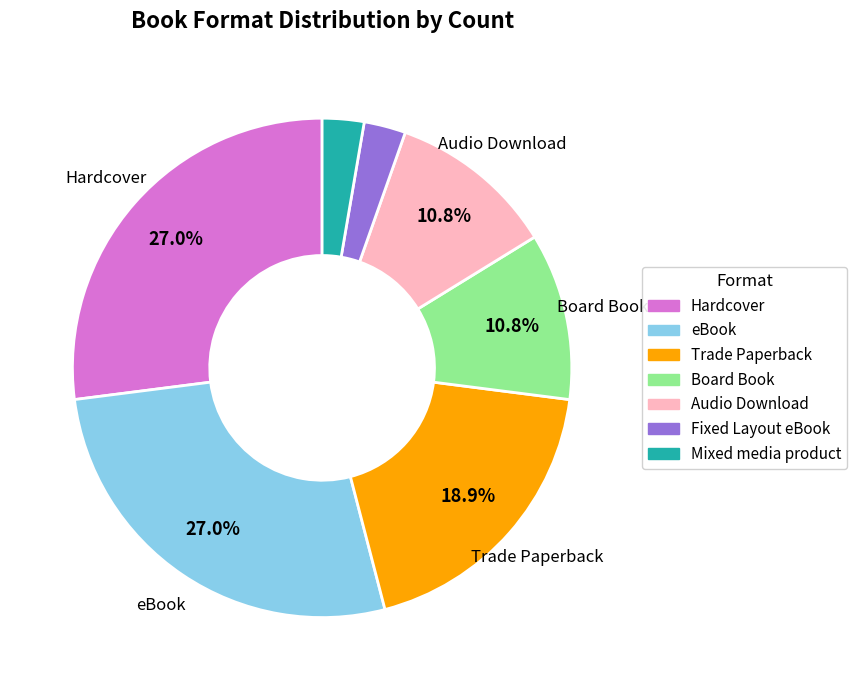

To the nearest percent, what is the difference between the largest and smallest slice percentages?

24%